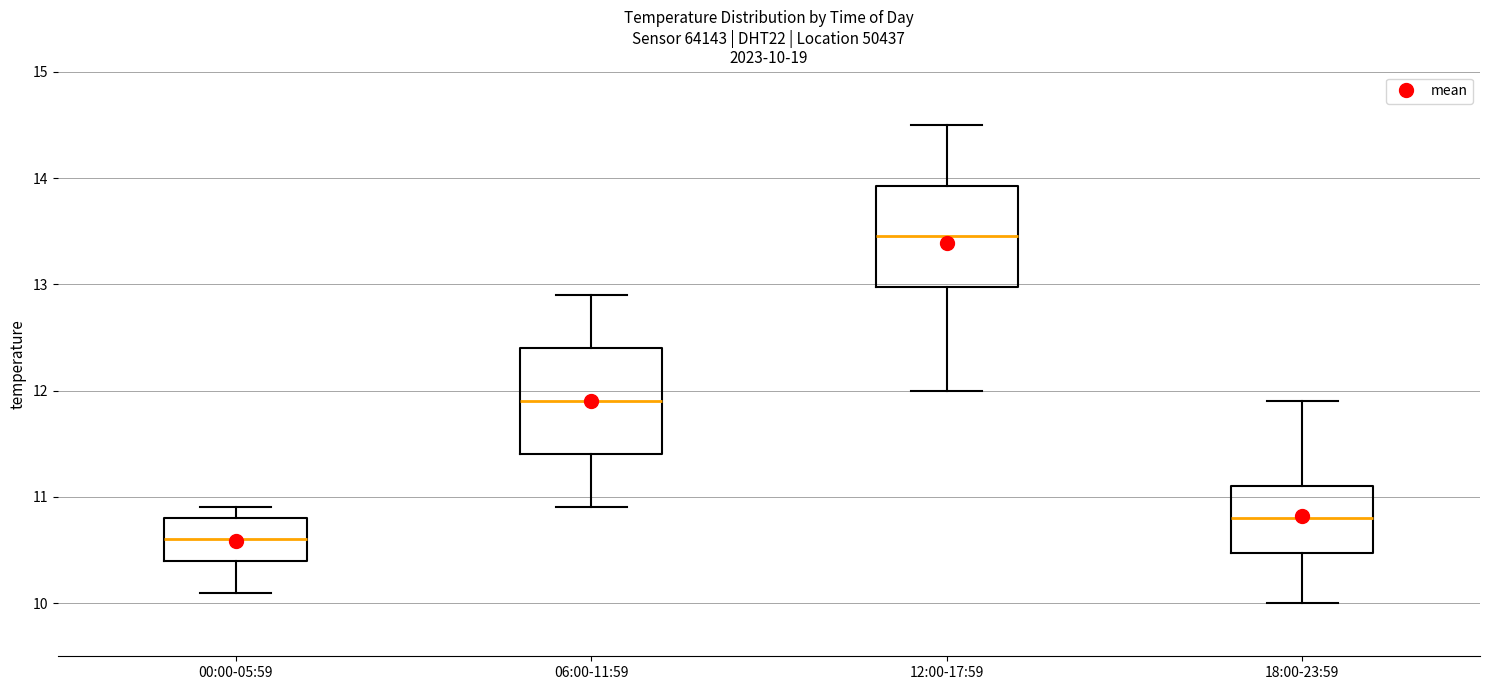

Which box has the highest median line?

12:00-17:59